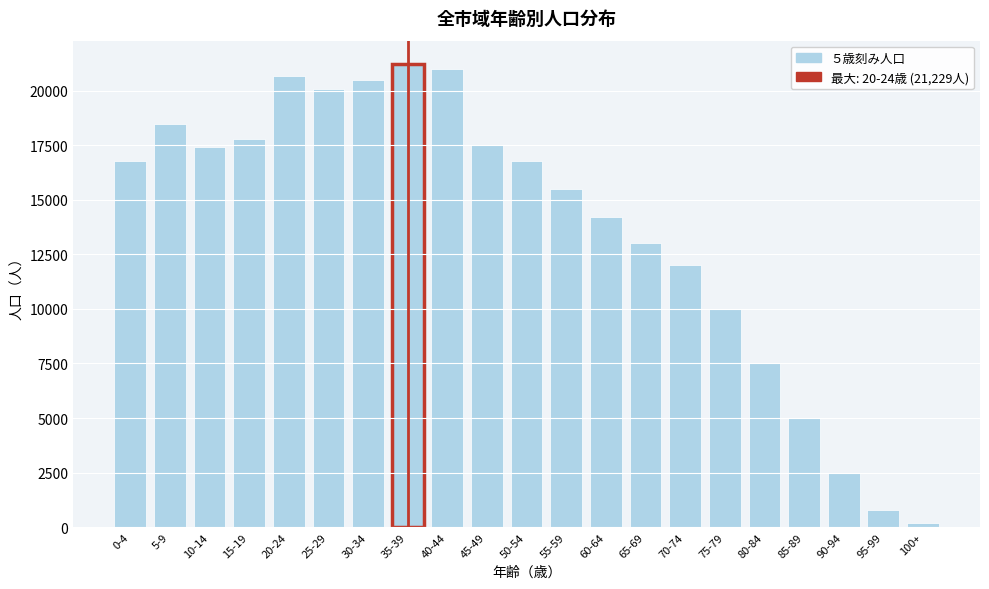

What is the label of the 14th bar from the left?

65-69